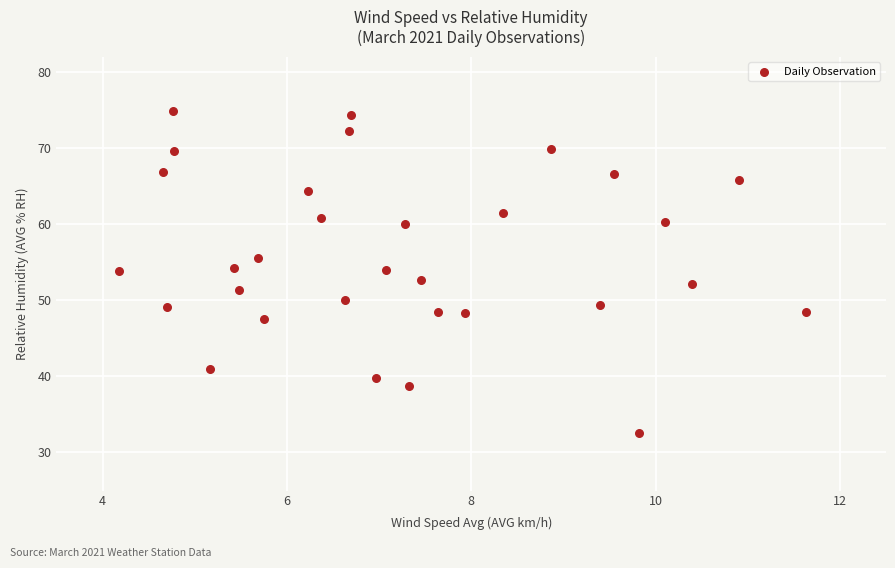

What is the range of X values (max minus min)?

7.5